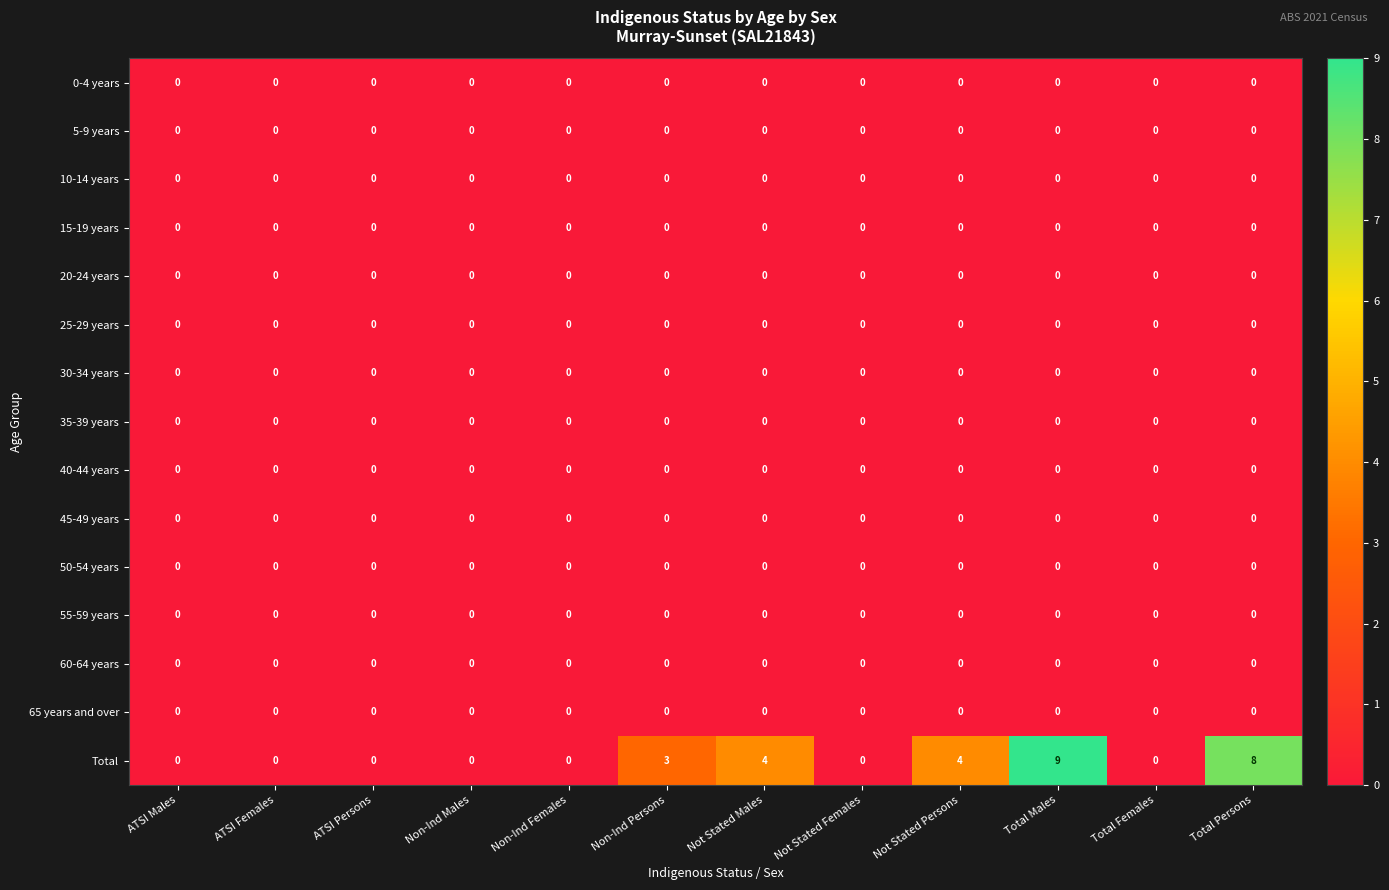

What is the spread (max minus min) of values at Non-Ind Persons?

3